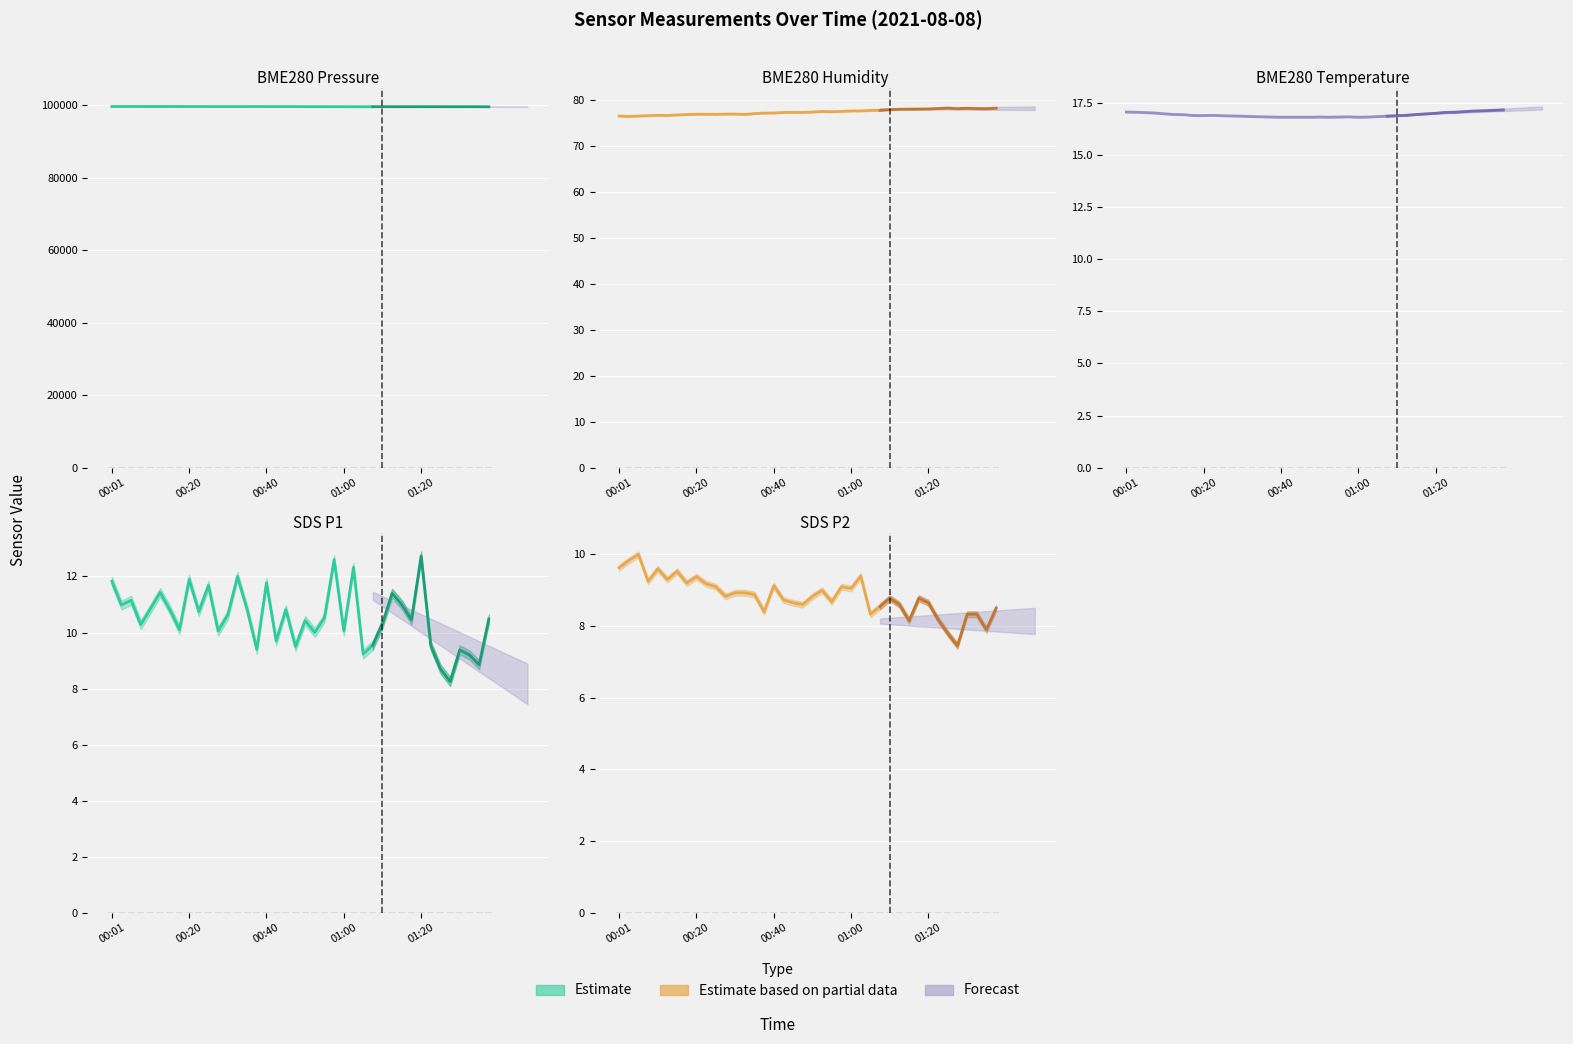

Rank the series by their maximum value, from highest to lowest.

BME280_pressure, BME280_humidity, BME280_temperature, SDS_P1, SDS_P2